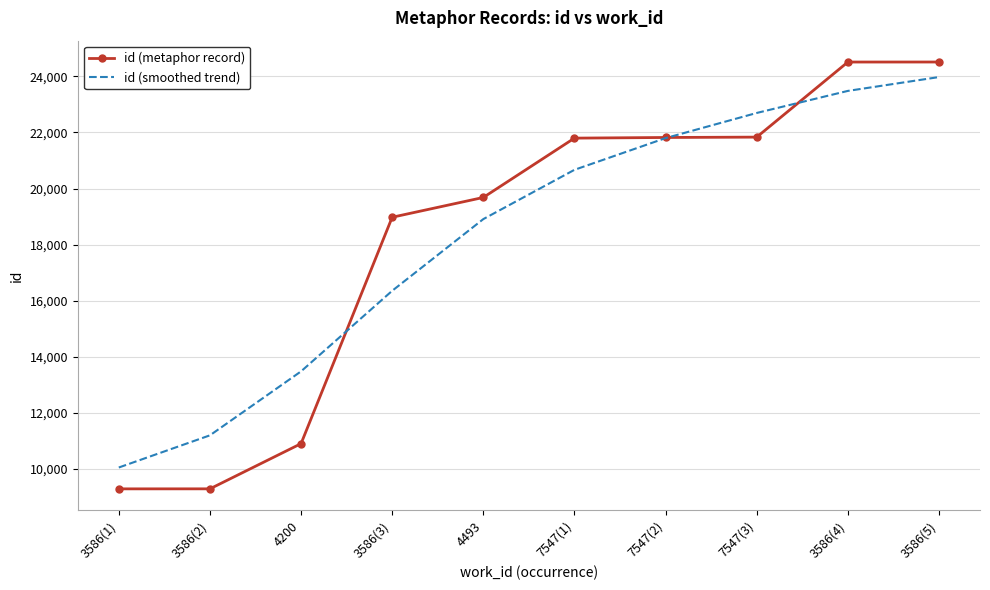

What are all the series names shown in the legend?

id (metaphor record), id (smoothed trend)